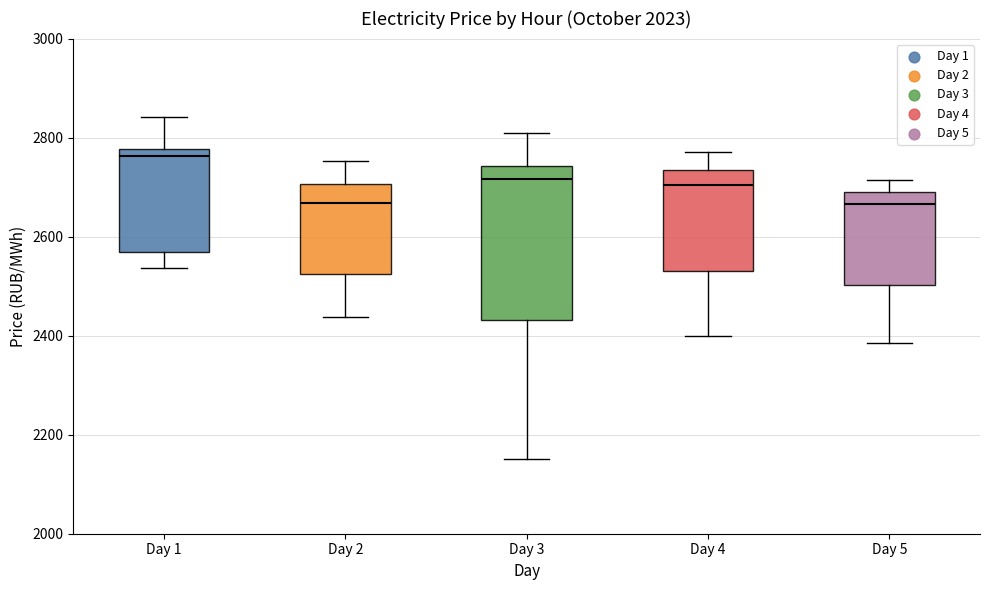

Reading left to right, transcribe this box plot: for each box, give where its median line is, the range the box spans, and where its two whiskers end, as read against the y-axis. The values are not printed on the chart, so give them approximately, as read against the axis.

Day 1: median 2760, box 2560 to 2780, whiskers 2540 to 2840
Day 2: median 2660, box 2520 to 2700, whiskers 2440 to 2760
Day 3: median 2720, box 2440 to 2740, whiskers 2160 to 2800
Day 4: median 2700, box 2520 to 2740, whiskers 2400 to 2760
Day 5: median 2660, box 2500 to 2680, whiskers 2380 to 2720